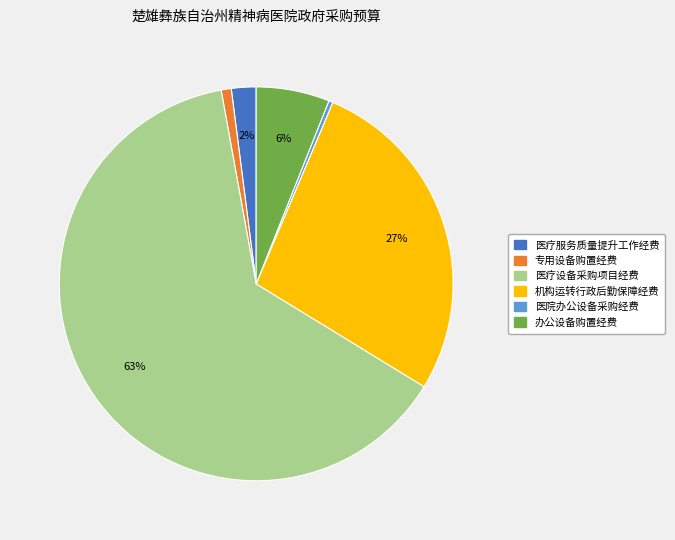

Does 医疗服务质量提升工作经费 represent more than half of the total?

No